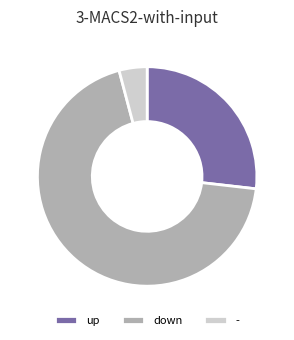

What is the ratio of the value at down to the value at up?

2.6